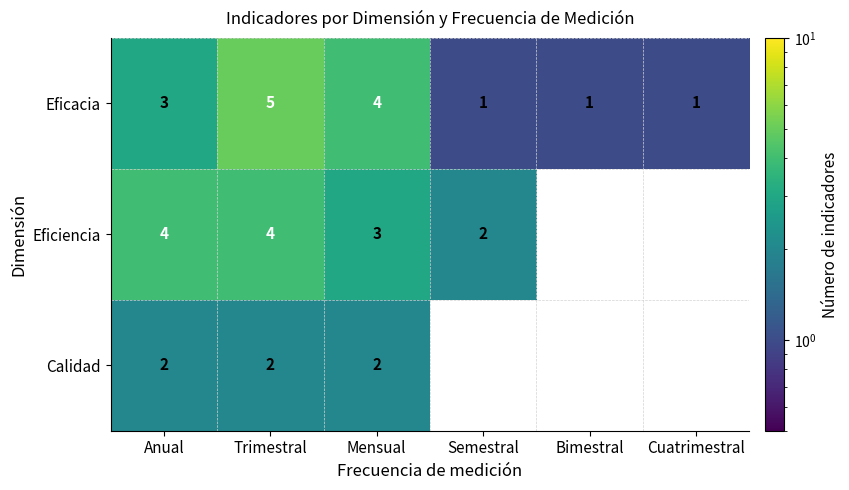

What is the maximum value for Eficacia?

5